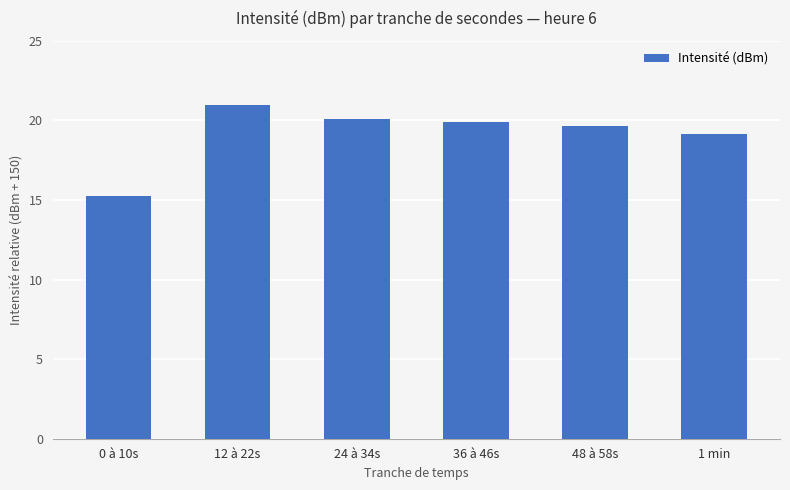

What is the average value?

19.2